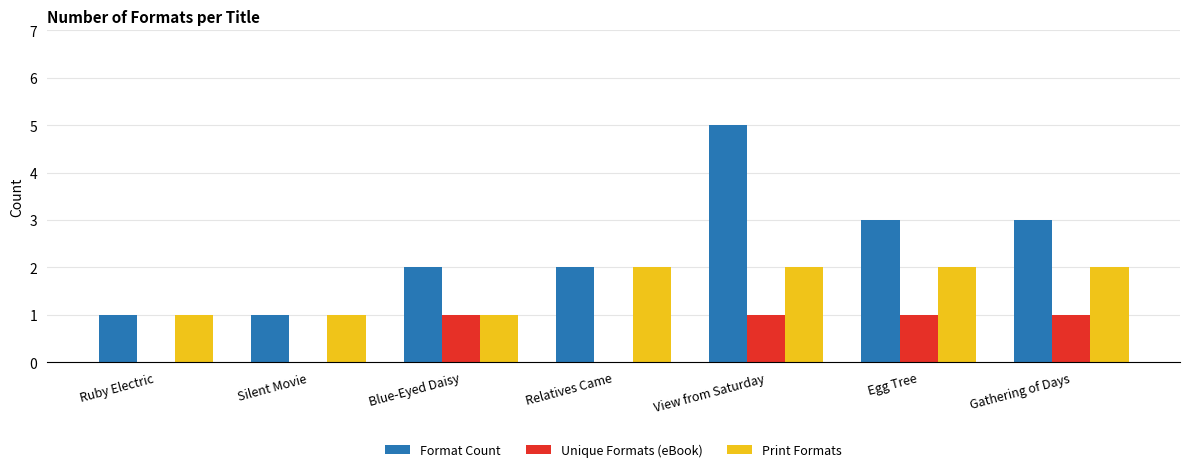

What is the sum of the Print Formats values at Relatives Came and Blue-Eyed Daisy?

3